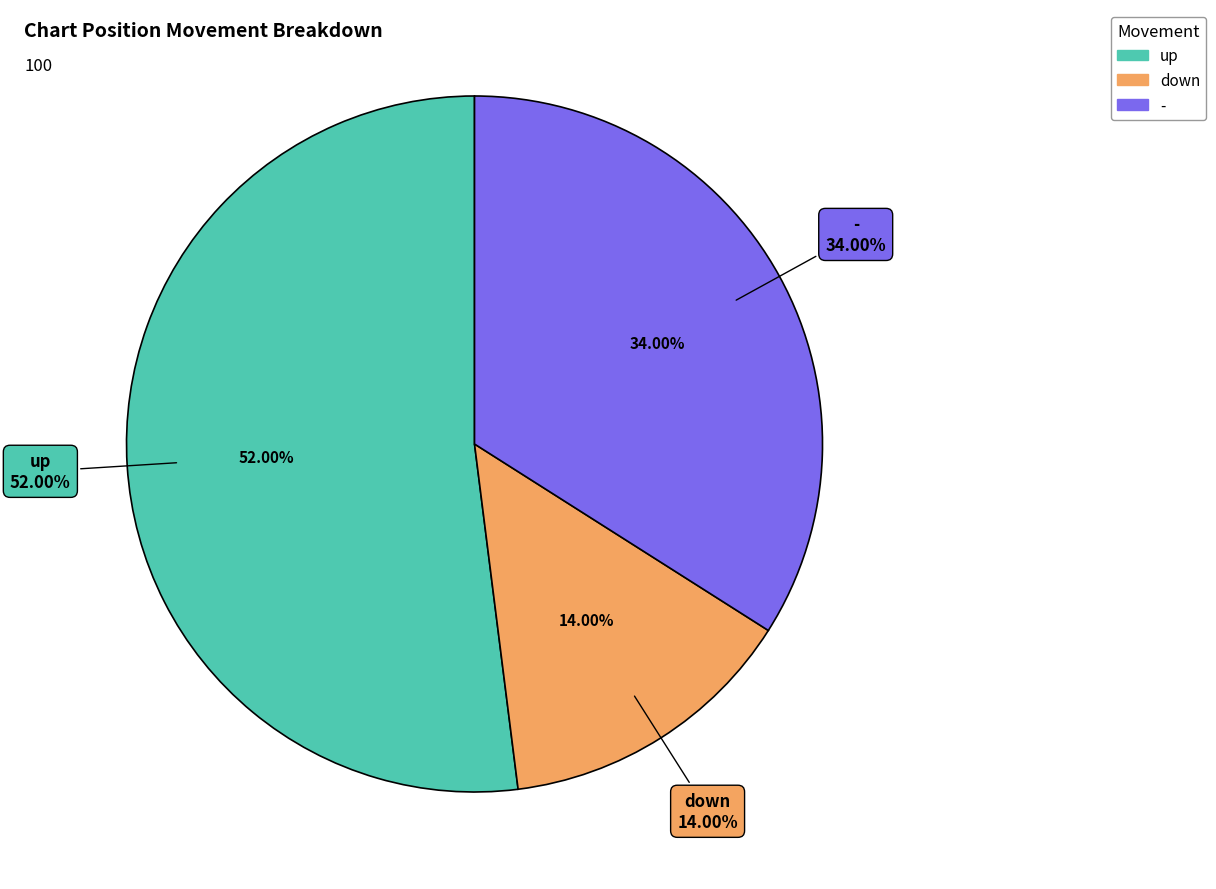

How many segments does this pie chart have?

3